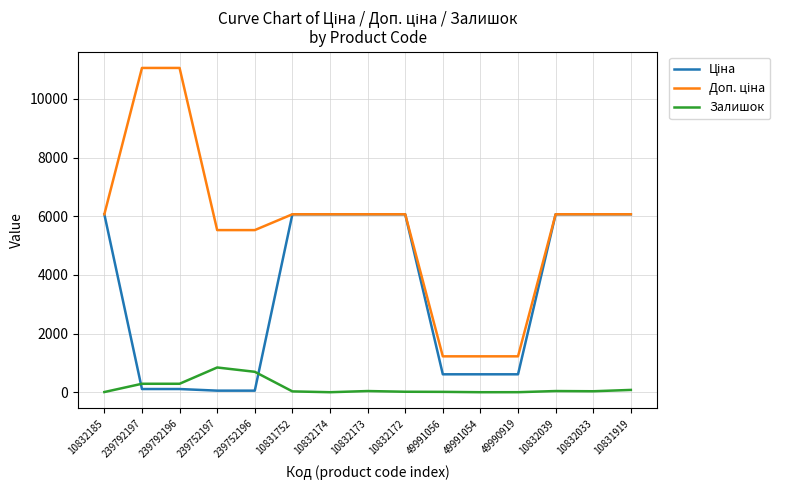

What is the maximum value for Залишок?

845.0